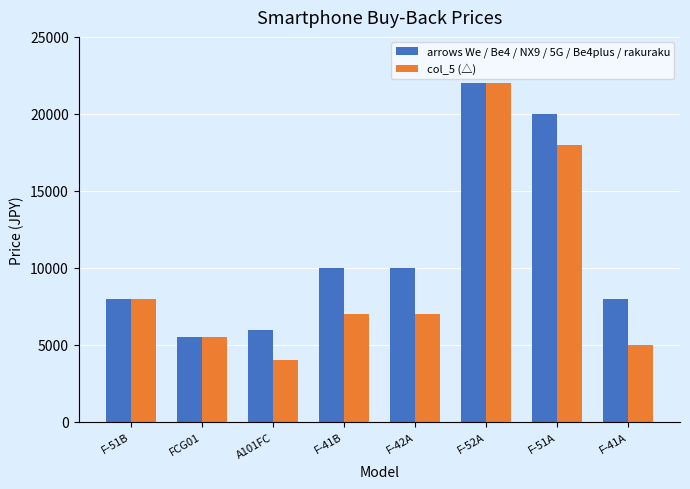

What is the difference between the arrows We / Be4 / NX9 / 5G / Be4plus / rakuraku values at F-51B and F-52A?

14000